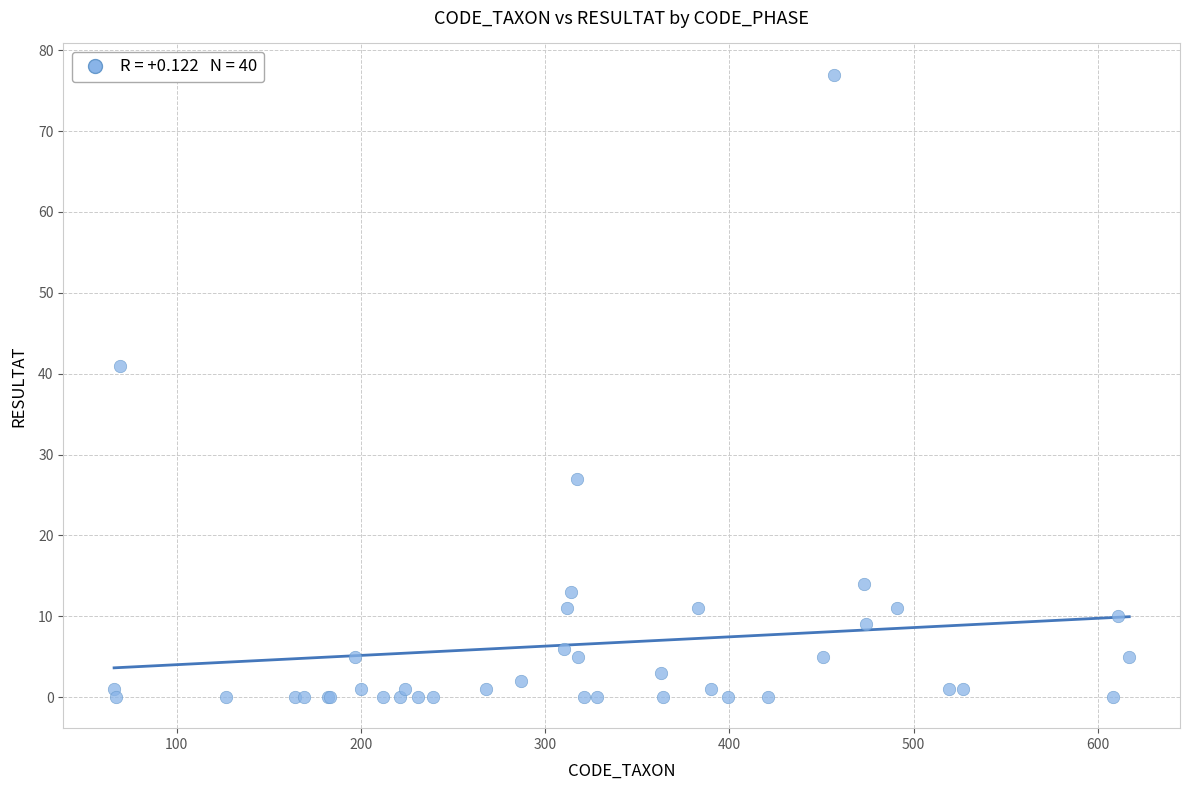

What Y value in the scatter plot is closest to 38?

41